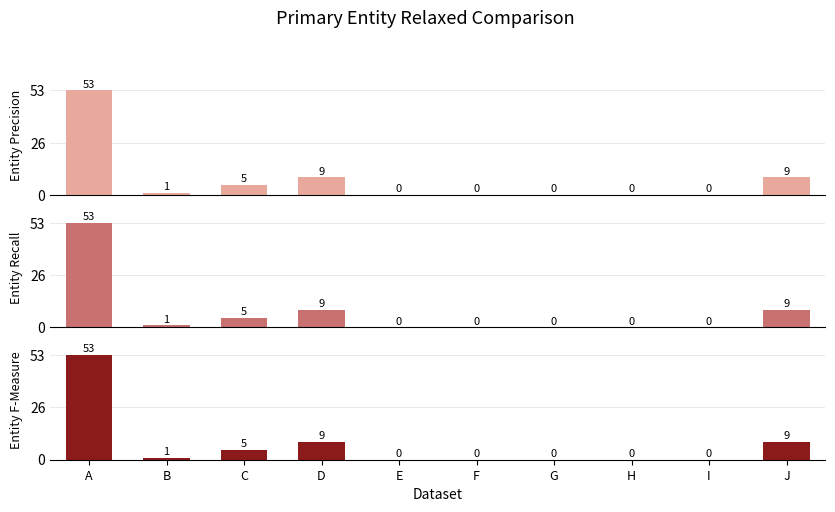

Which category has the highest value in the Entity Precision series?

A